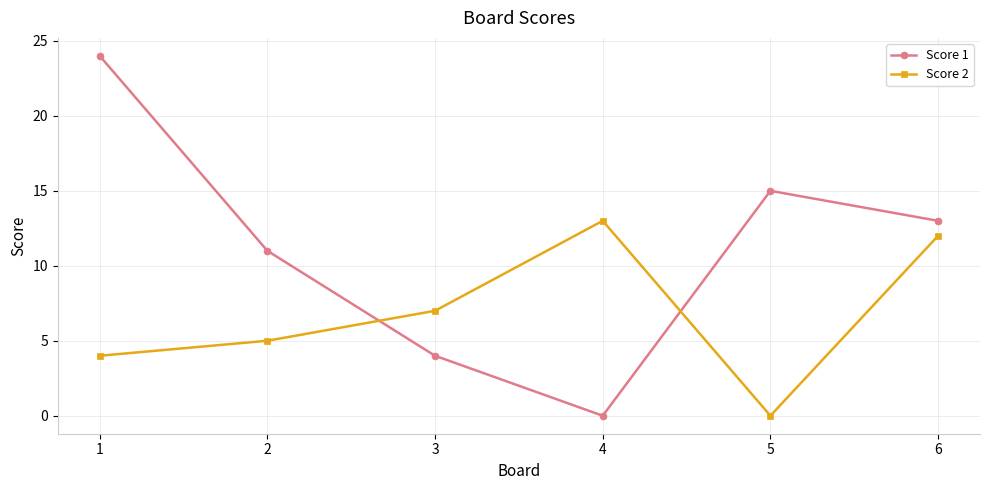

What is the difference between the highest and lowest values at 1?

20